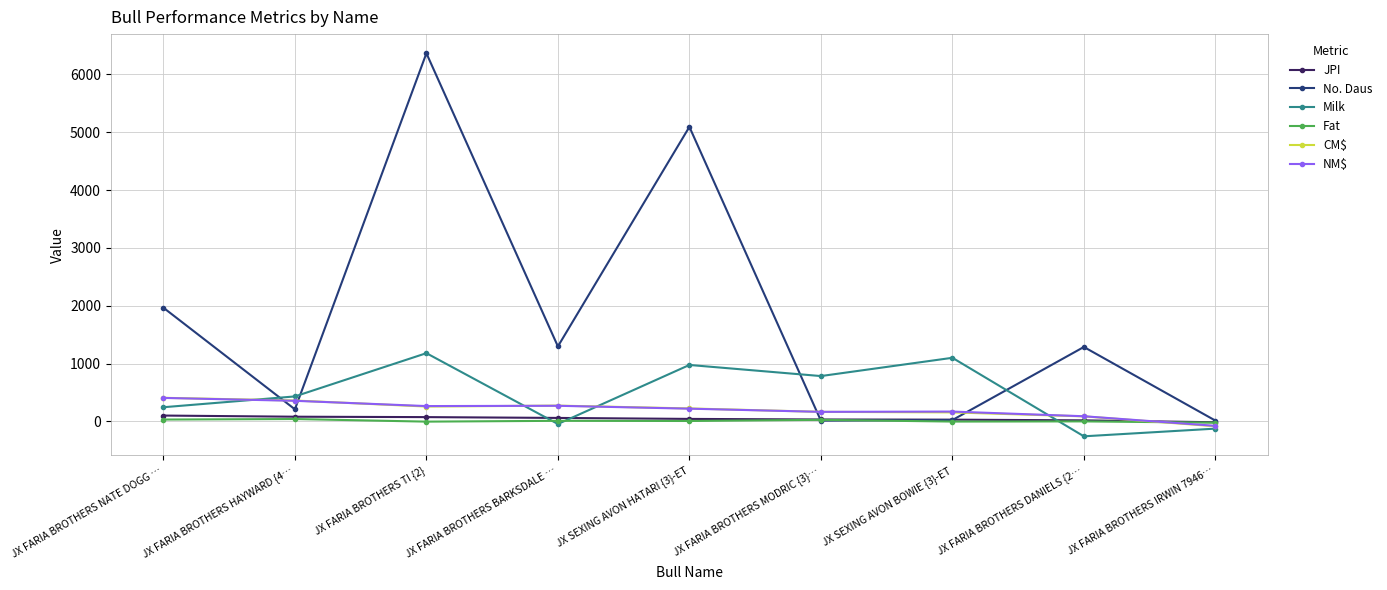

What is the total value across all series at JX FARIA BROTHERS HAYWARD {4…?

1474